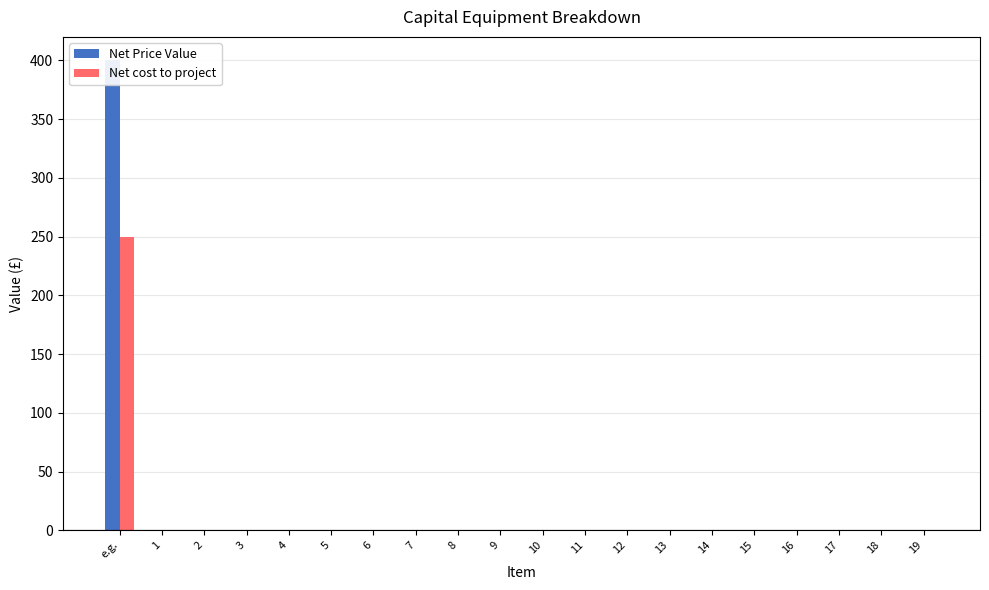

At 4, list the series in order from largest to smallest.

Net Price Value, Net cost to project